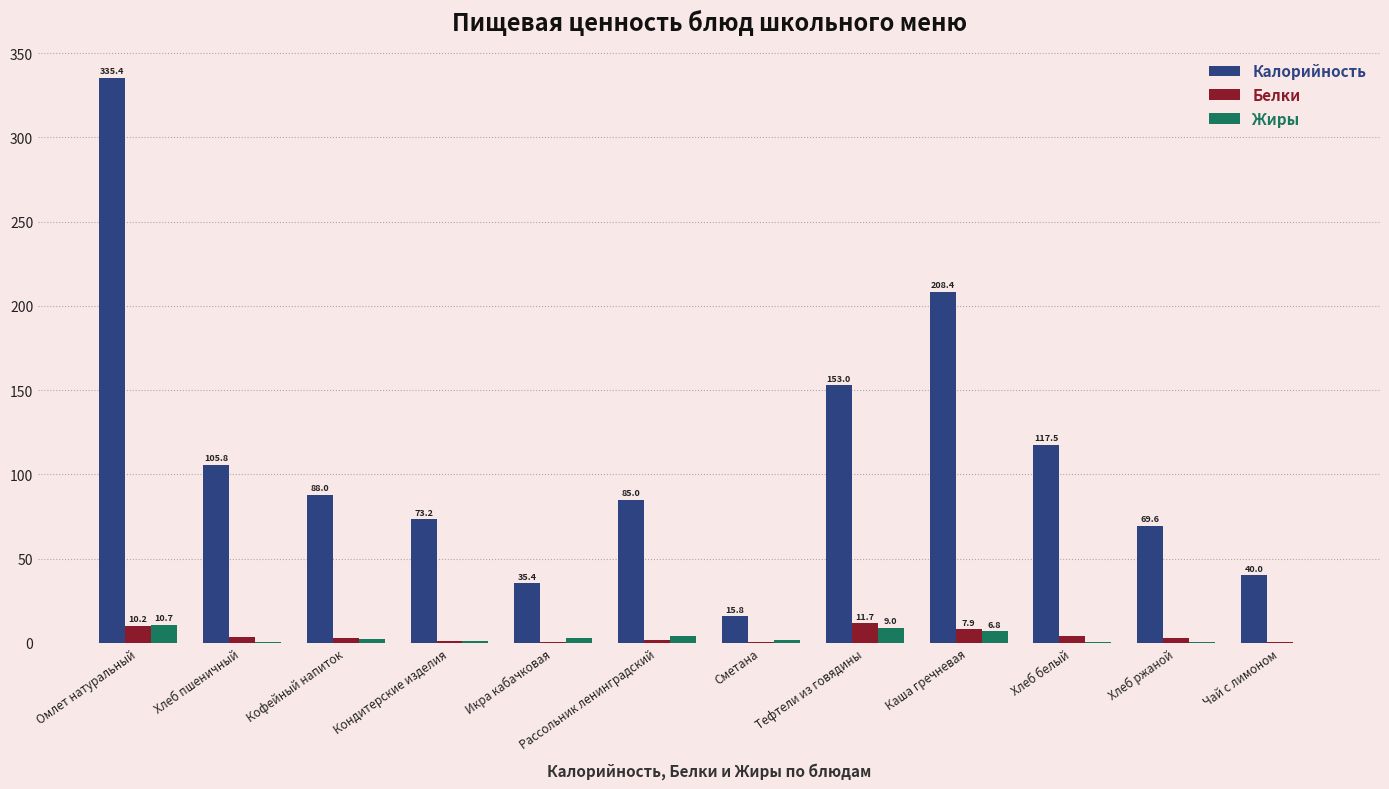

Is the value of Жиры at Каша гречневая greater than the value of Калорийность at Кондитерские изделия?

No